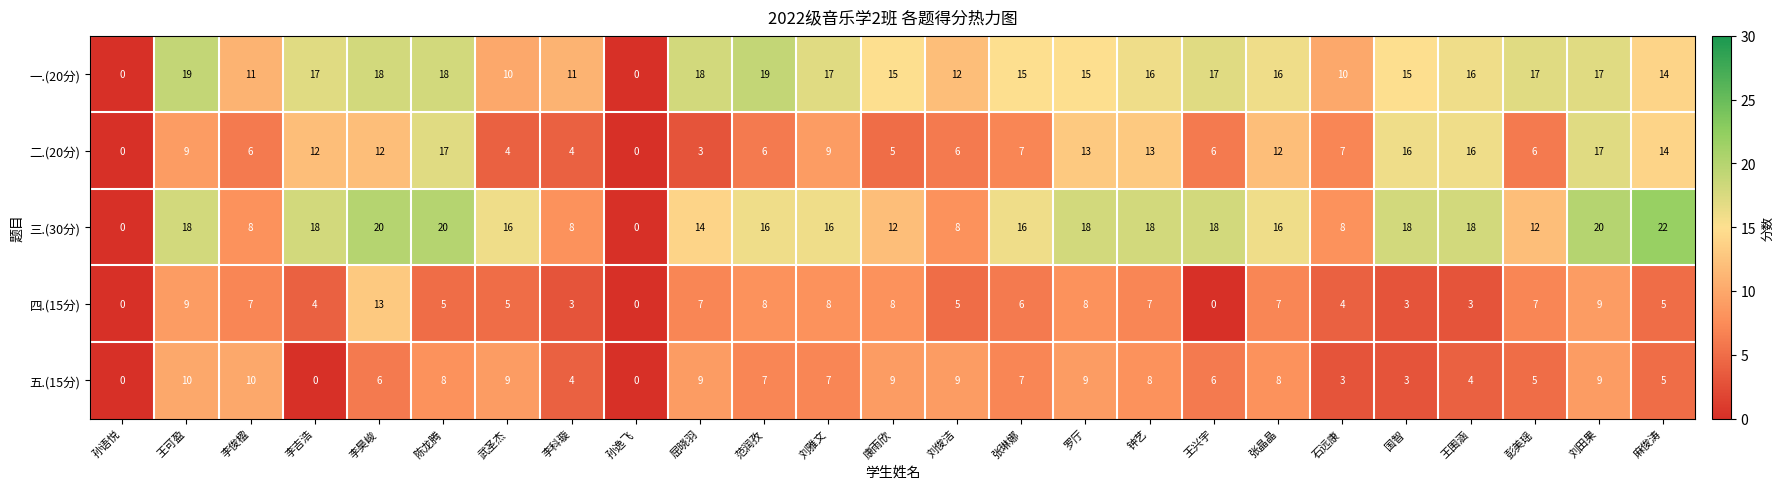

At which category is the sum across all series the highest?

刘田果